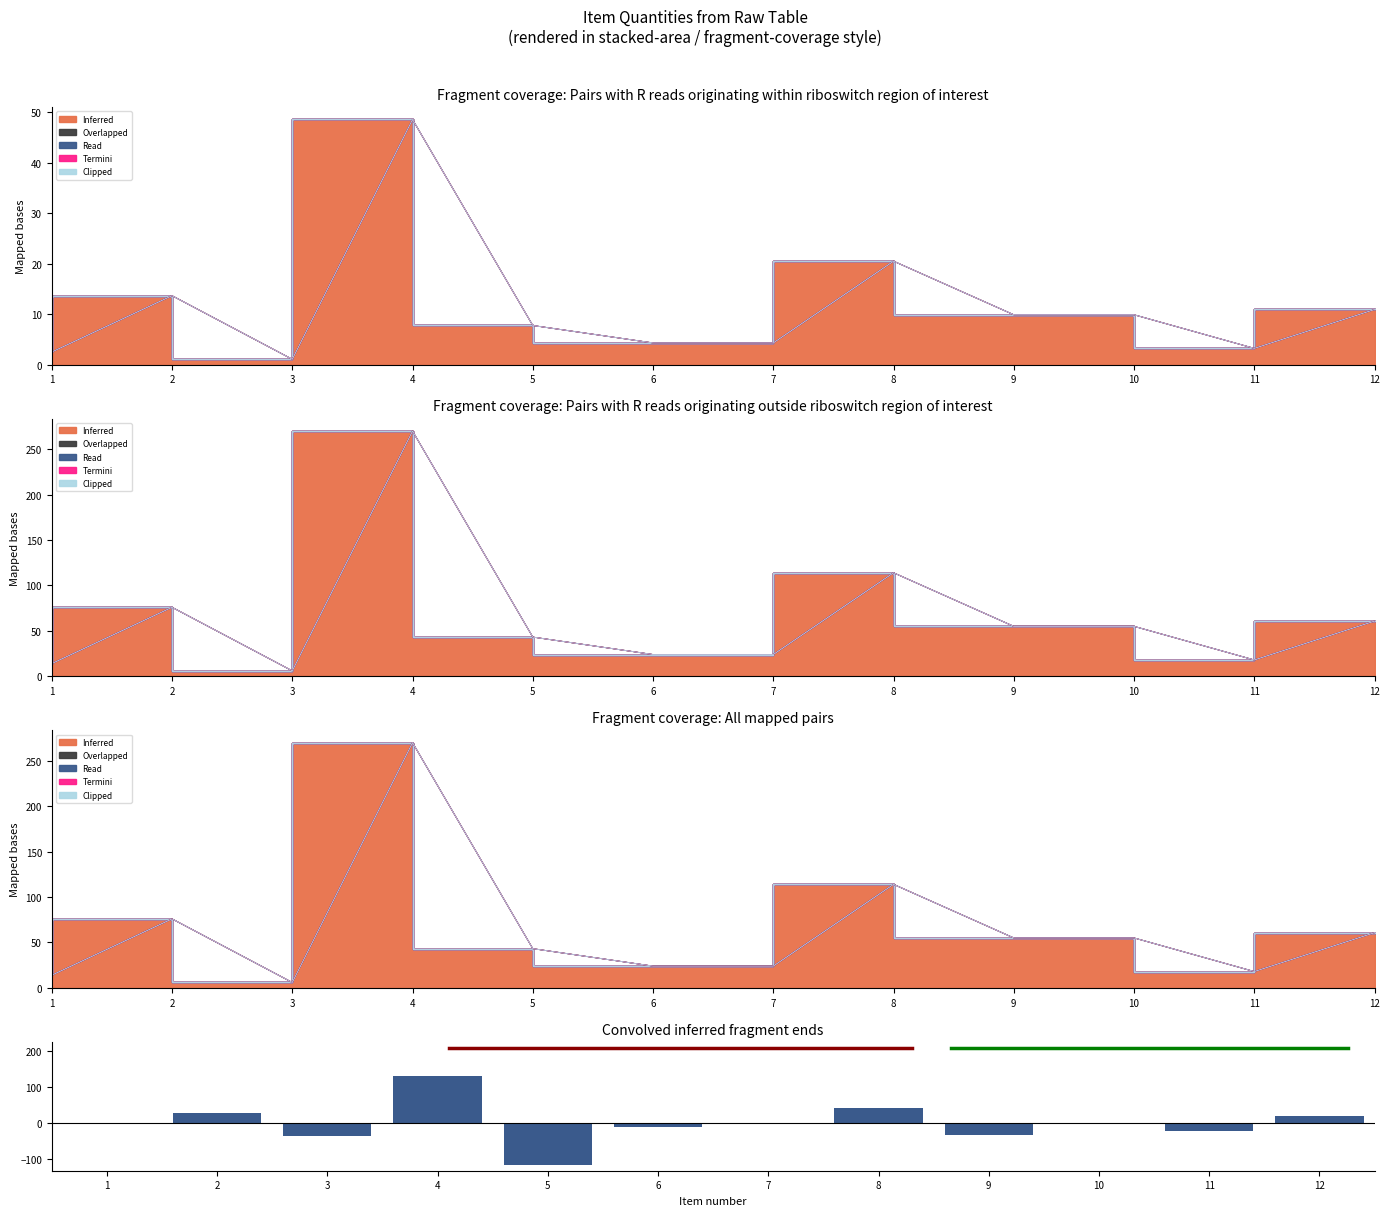

Reading left to right, list all the values displayed in this chart.

-1.9	29.1	-37.0	130.1	-115.4	-11.6	-1.9	43.0	-31.4	-1.9	-20.4	19.4